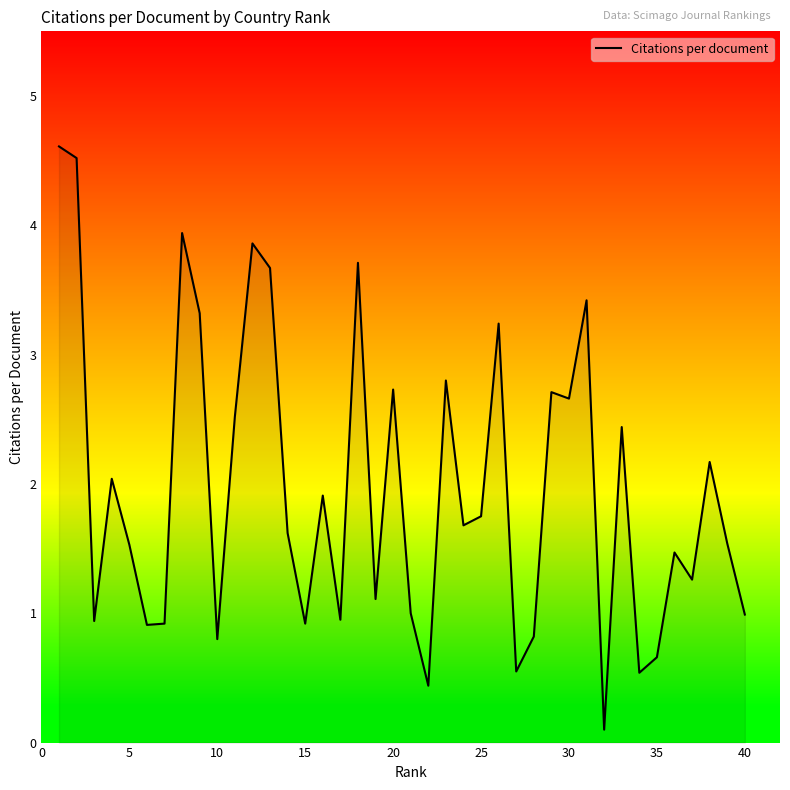

True or false: the data shows 2.2 at 13.

False